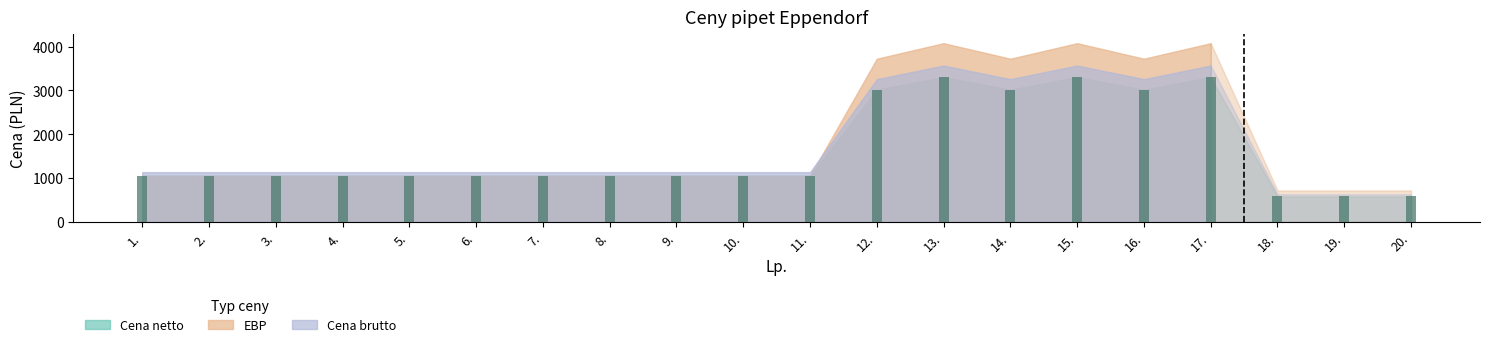

What is the maximum value shown in the chart?

3302.4